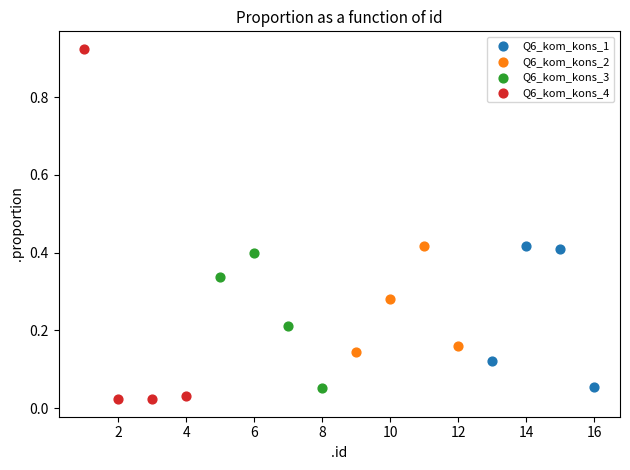

Which series has the largest Y range (max minus min)?

Q6_kom_kons_4